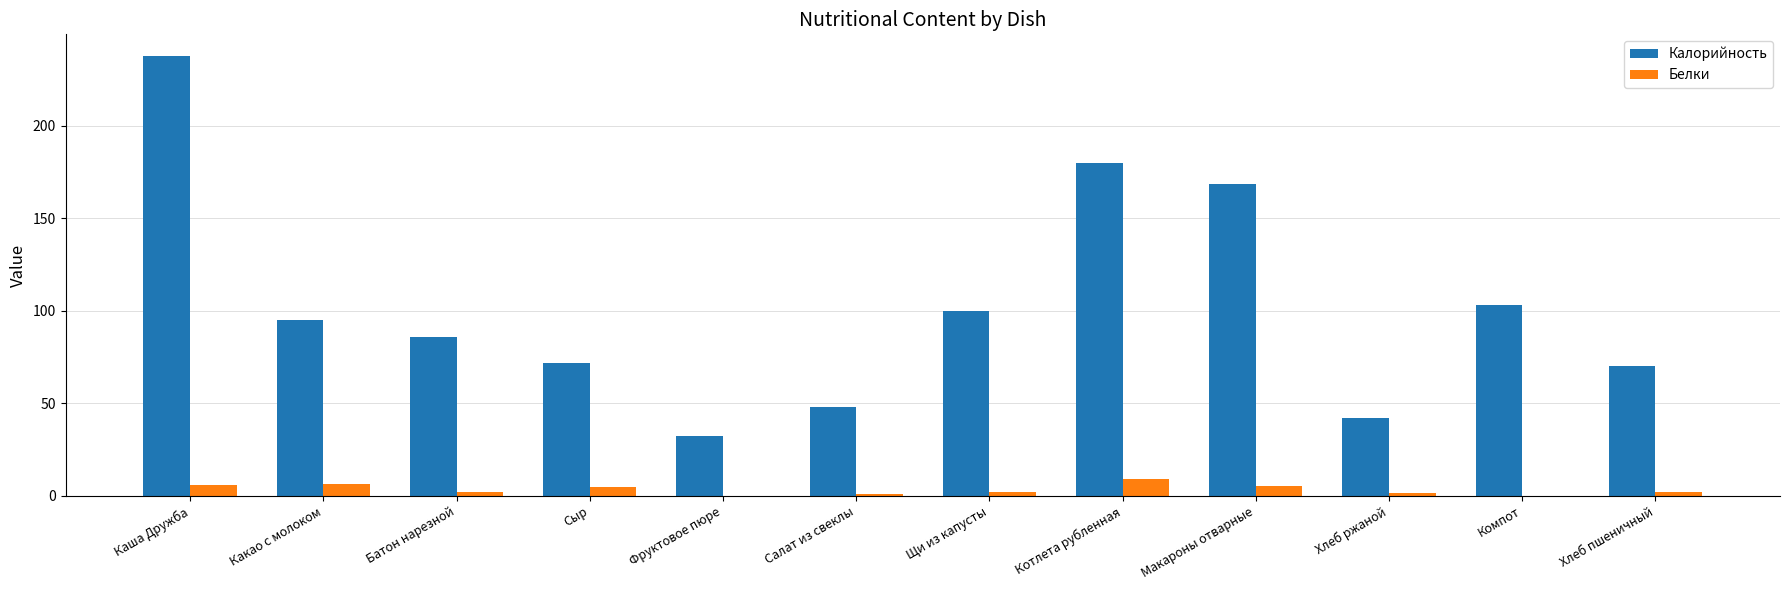

Where does the Калорийность series first go above 94?

Каша Дружба